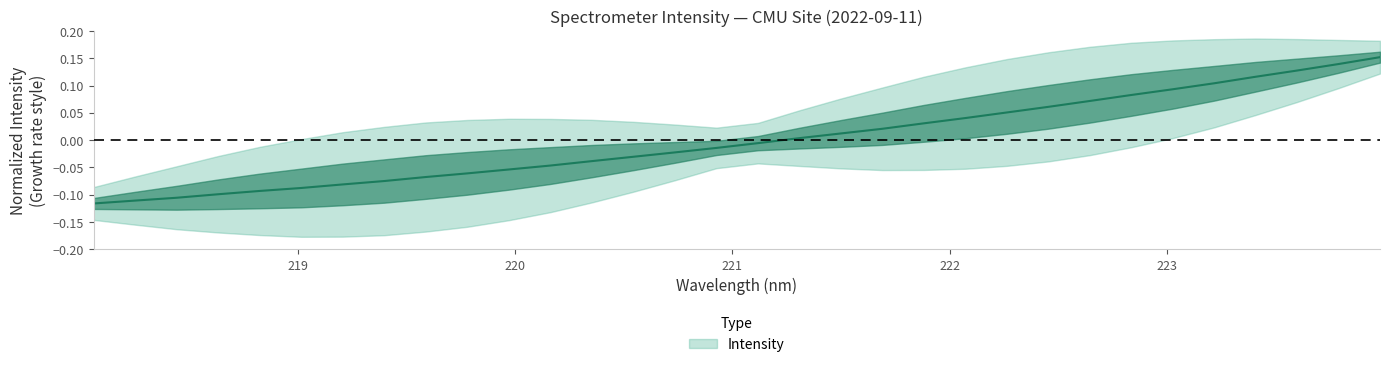

The chart shows a value of -0.0 at 219.9712. True or false?

False